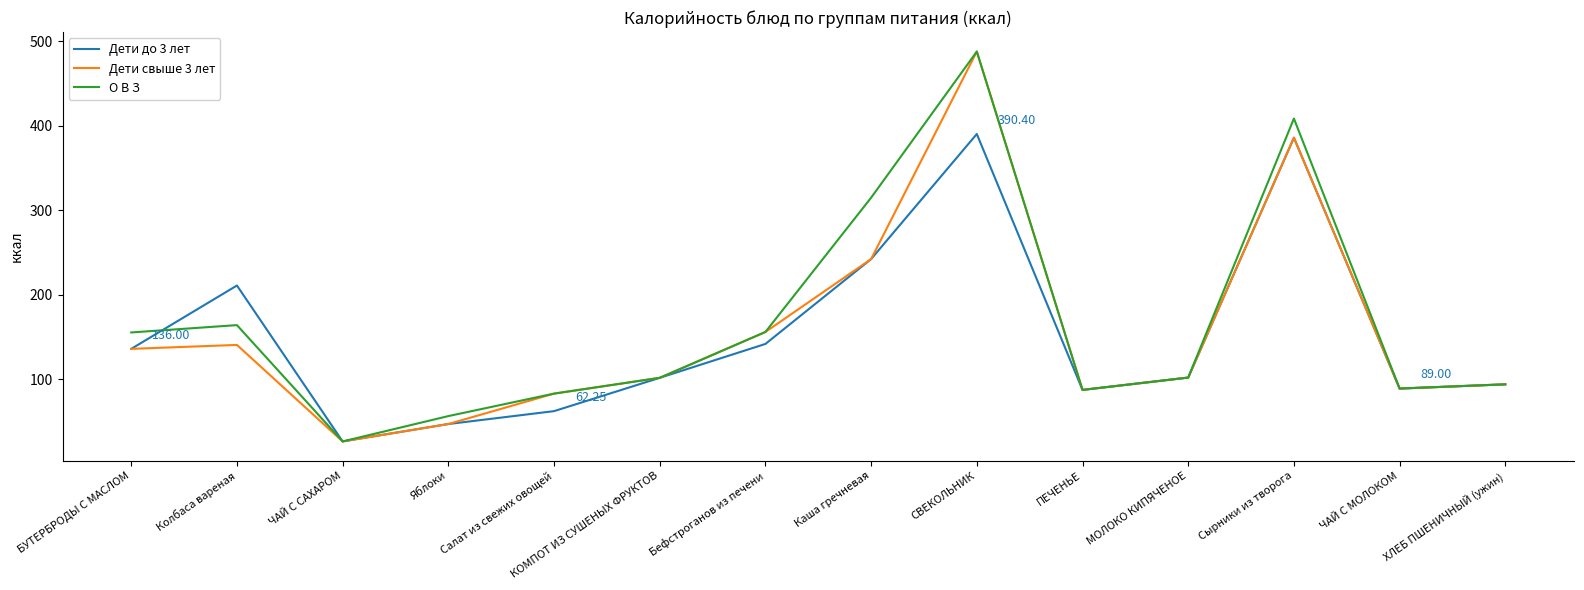

At which category does the chart reach its minimum across all series?

ЧАЙ С САХАРОМ